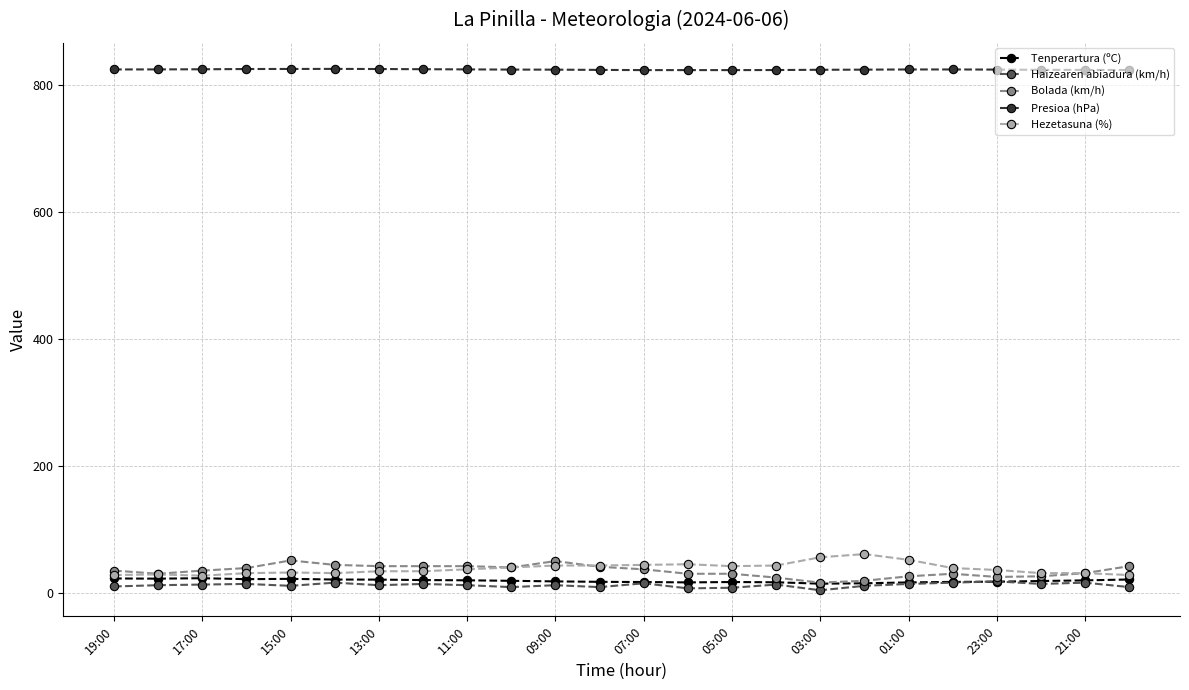

At how many categories does at least one series exceed 675?

24